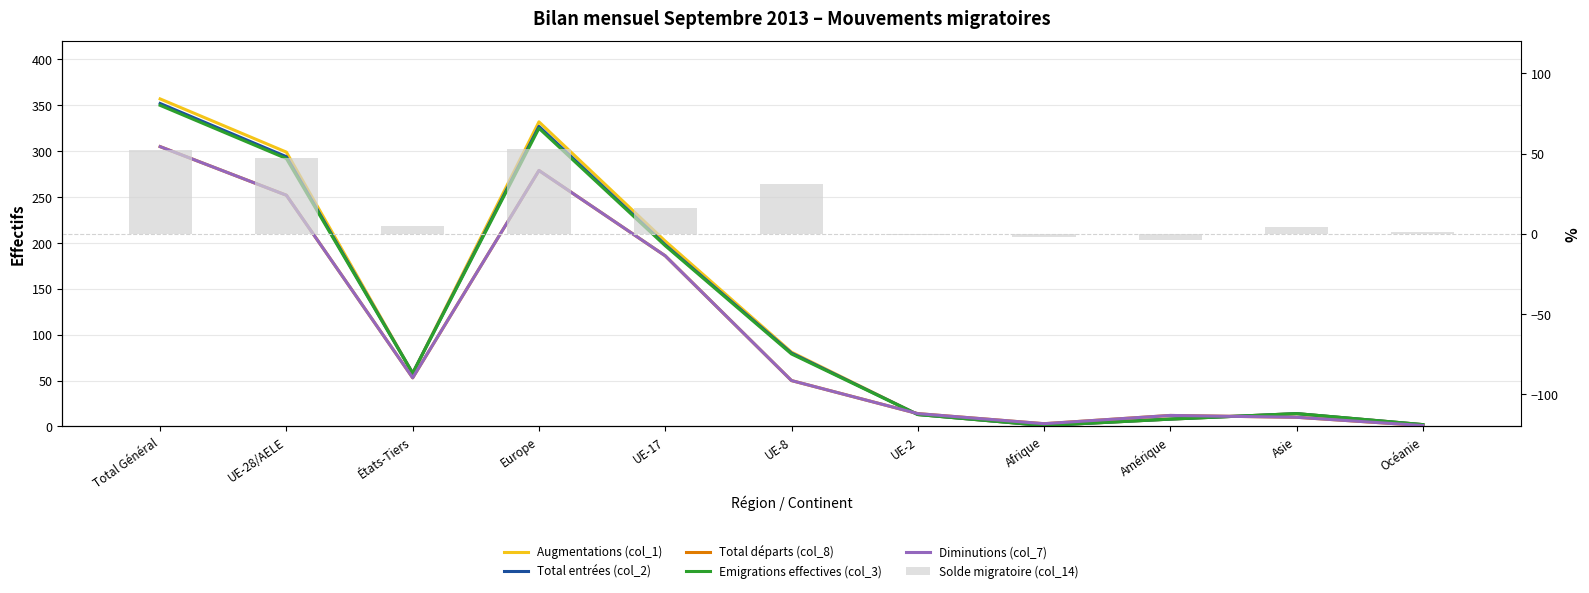

Reading left to right, extract all data points from this chart.

Augmentations (col_1): Total Général=357	UE-28/AELE=299	États-Tiers=58	Europe=332	UE-17=202	UE-8=81	UE-2=13	Afrique=1	Amérique=8	Asie=14	Océanie=2
Total entrées (col_2): Total Général=352	UE-28/AELE=294	États-Tiers=58	Europe=327	UE-17=198	UE-8=80	UE-2=13	Afrique=1	Amérique=8	Asie=14	Océanie=2
Total départs (col_8): Total Général=305	UE-28/AELE=252	États-Tiers=53	Europe=279	UE-17=186	UE-8=50	UE-2=14	Afrique=3	Amérique=12	Asie=10	Océanie=1
Emigrations effectives (col_3): Total Général=350	UE-28/AELE=292	États-Tiers=58	Europe=325	UE-17=197	UE-8=79	UE-2=13	Afrique=1	Amérique=8	Asie=14	Océanie=2
Diminutions (col_7): Total Général=305	UE-28/AELE=252	États-Tiers=53	Europe=279	UE-17=186	UE-8=50	UE-2=14	Afrique=3	Amérique=12	Asie=10	Océanie=1
Solde migratoire (col_14): Total Général=52	UE-28/AELE=47	États-Tiers=5	Europe=53	UE-17=16	UE-8=31	UE-2=-1	Afrique=-2	Amérique=-4	Asie=4	Océanie=1